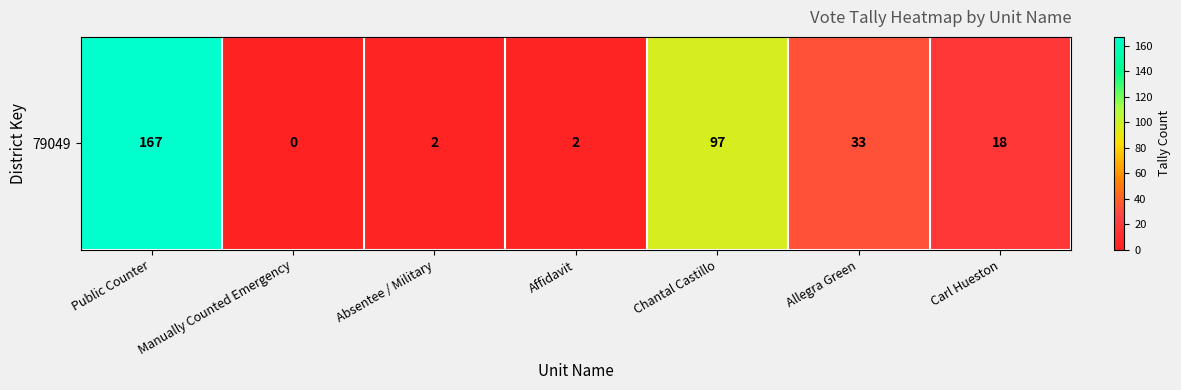

Rank the categories by value from highest to lowest.

Public Counter, Chantal Castillo, Allegra Green, Carl Hueston, Absentee / Military, Affidavit, Manually Counted Emergency